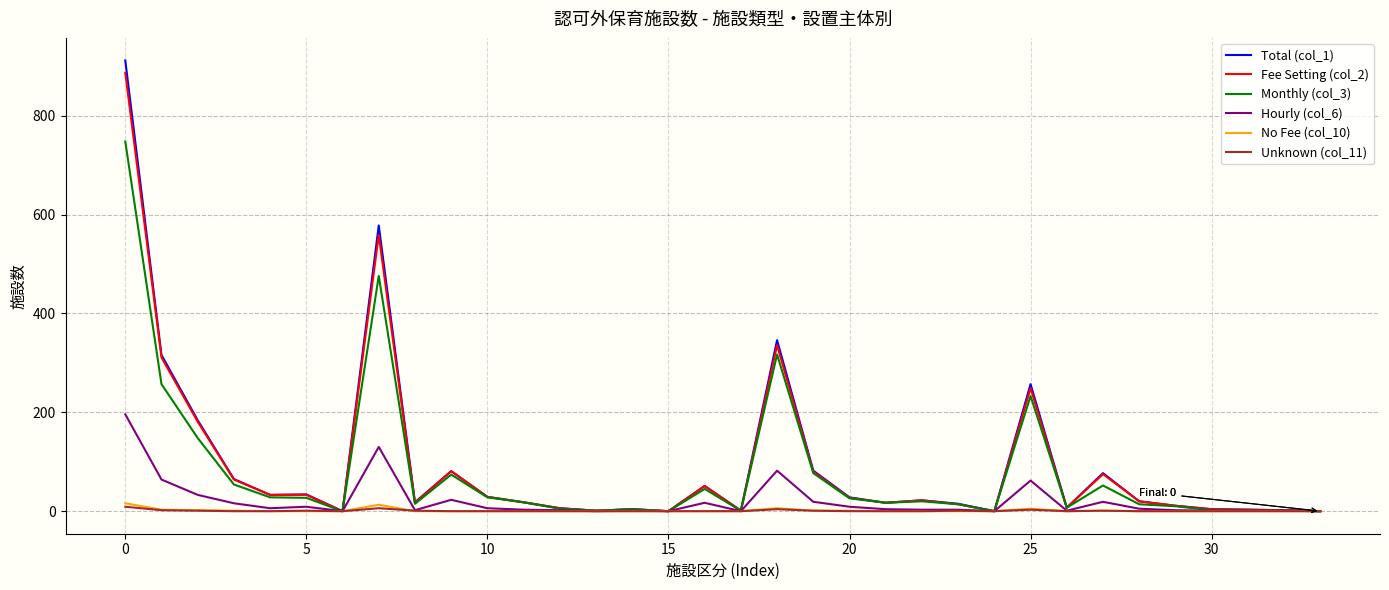

What is the sum of all Unknown (col_11) values?

30